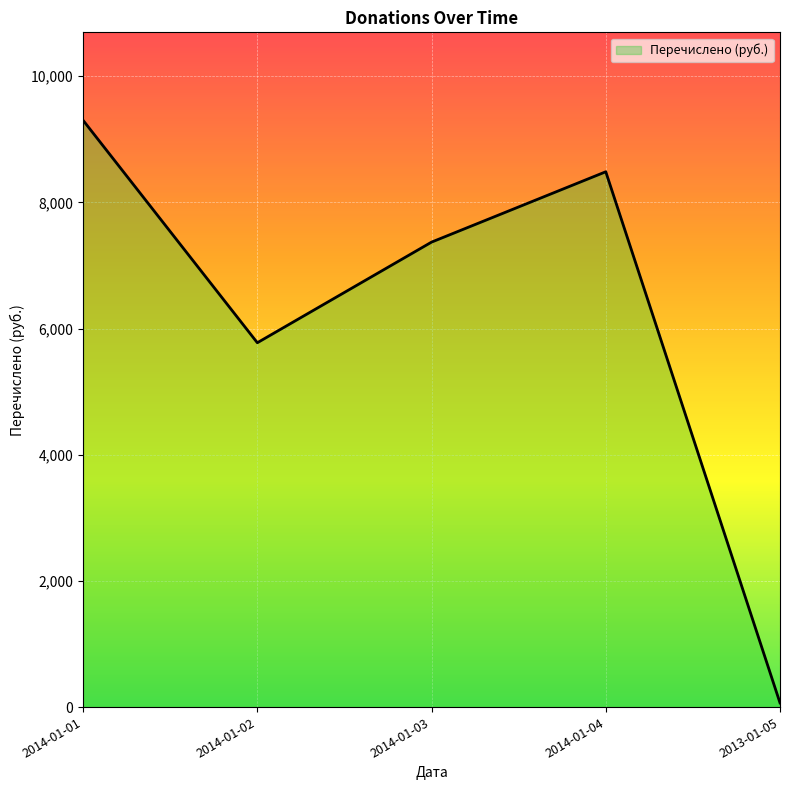

What is the maximum value shown in the chart?

9300.0